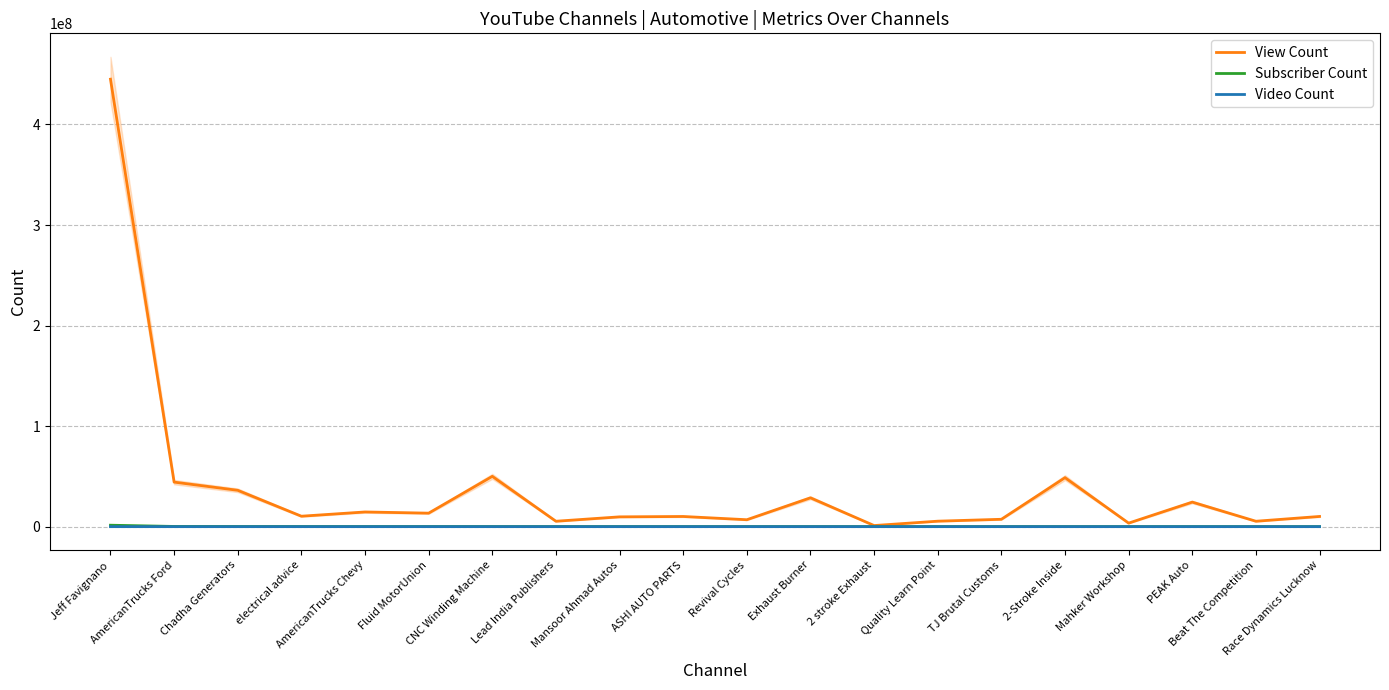

Which series has the widest spread of values?

View Count